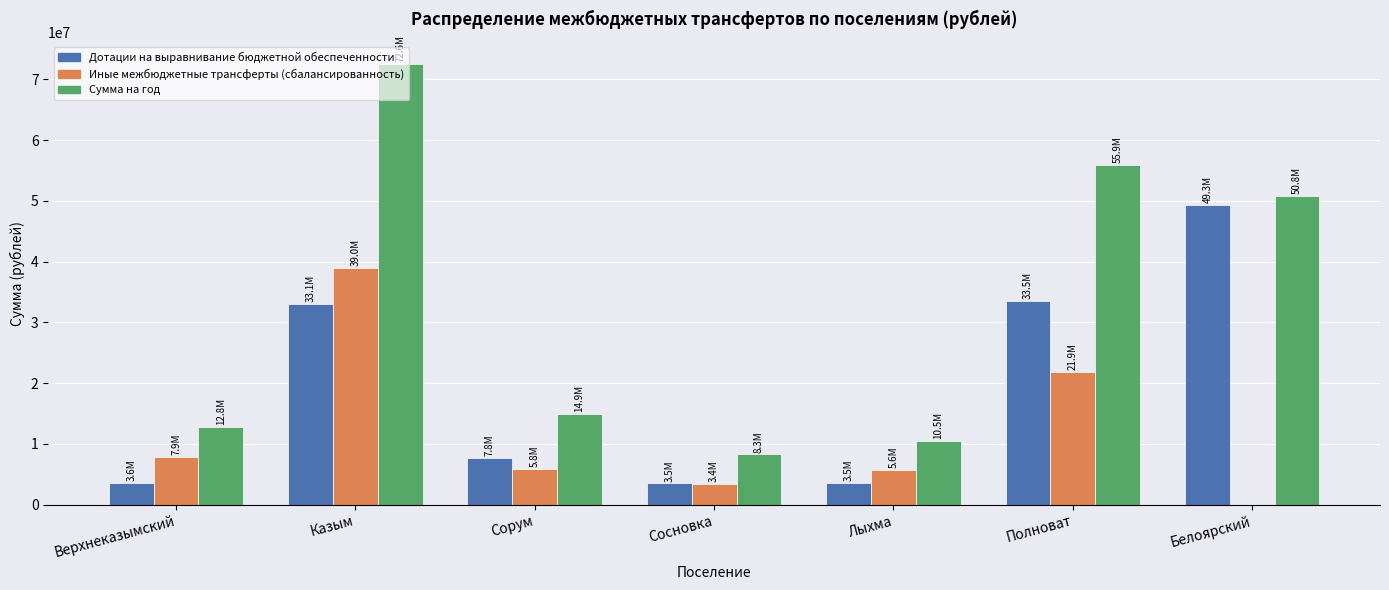

Which series has the widest spread of values?

Сумма на год